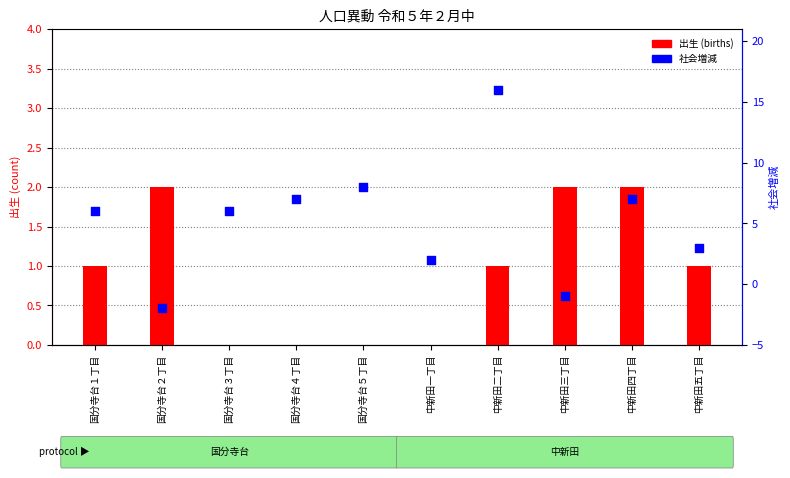

At how many categories does at least one series exceed 10?

1